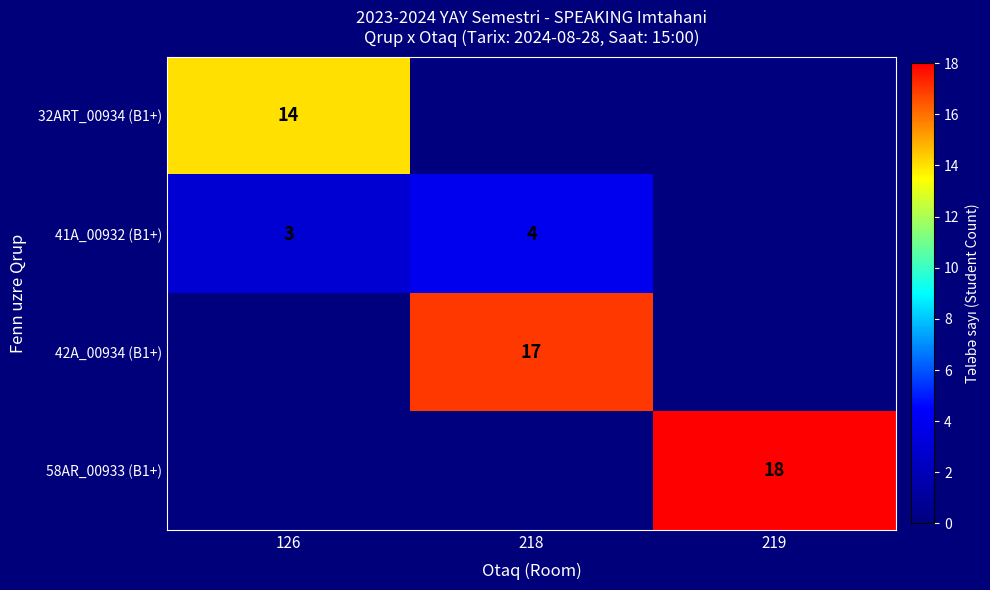

At how many categories does at least one series exceed 17?

1